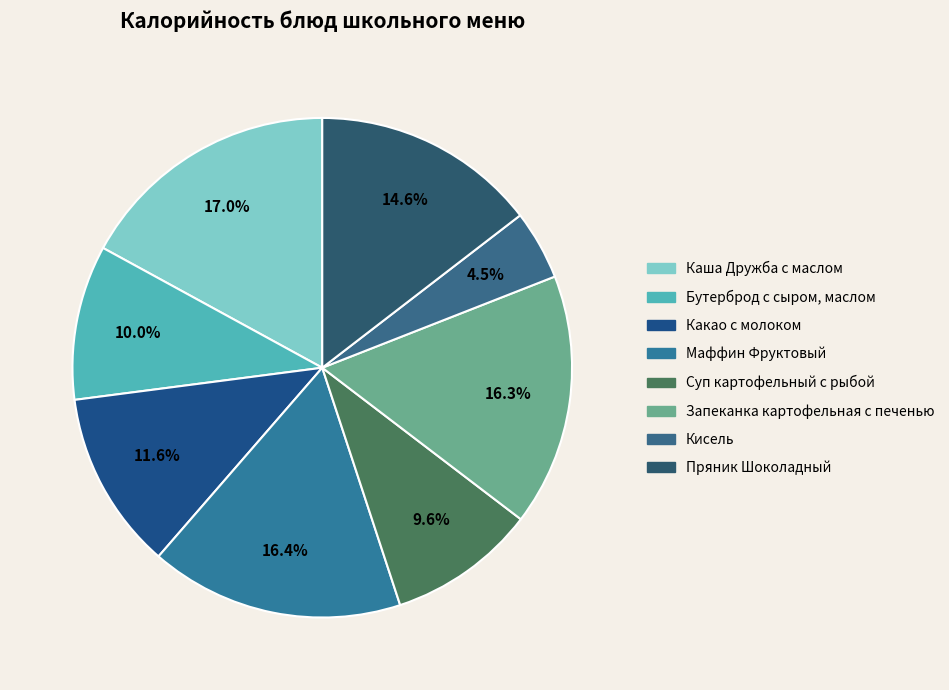

Which category has the smallest portion of the pie?

Кисель